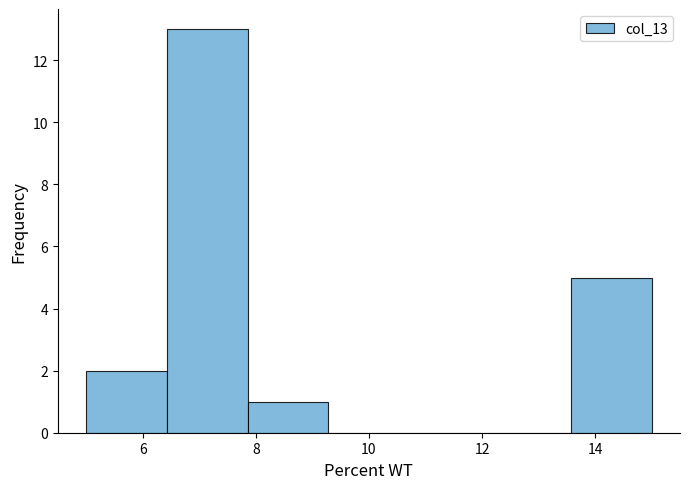

Reading left to right, list every bar in this chart as the range it spans on the x-axis followed by its height. Neither the bar edges nor the heights are printed on the chart, so give them approximately, as read against the axes.

5.0 to 6.4: 2
6.4 to 7.8: 13
7.8 to 9.2: 1
9.2 to 10.8: 0
10.8 to 12.2: 0
12.2 to 13.6: 0
13.6 to 15.0: 5